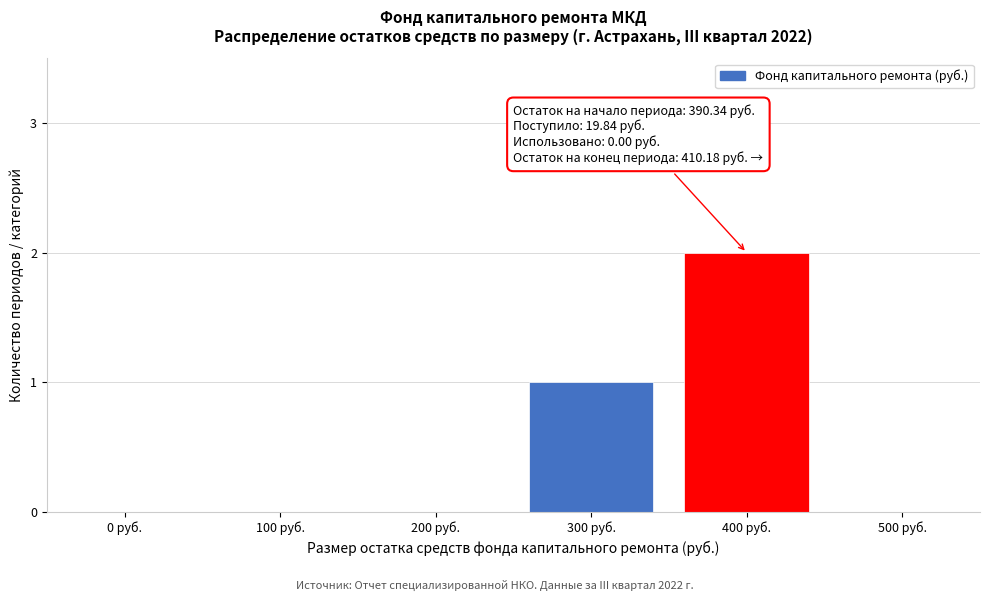

Reading left to right, what are all the values shown in this chart?

0 руб.=0	100 руб.=0	200 руб.=0	300 руб.=1	400 руб.=2	500 руб.=0